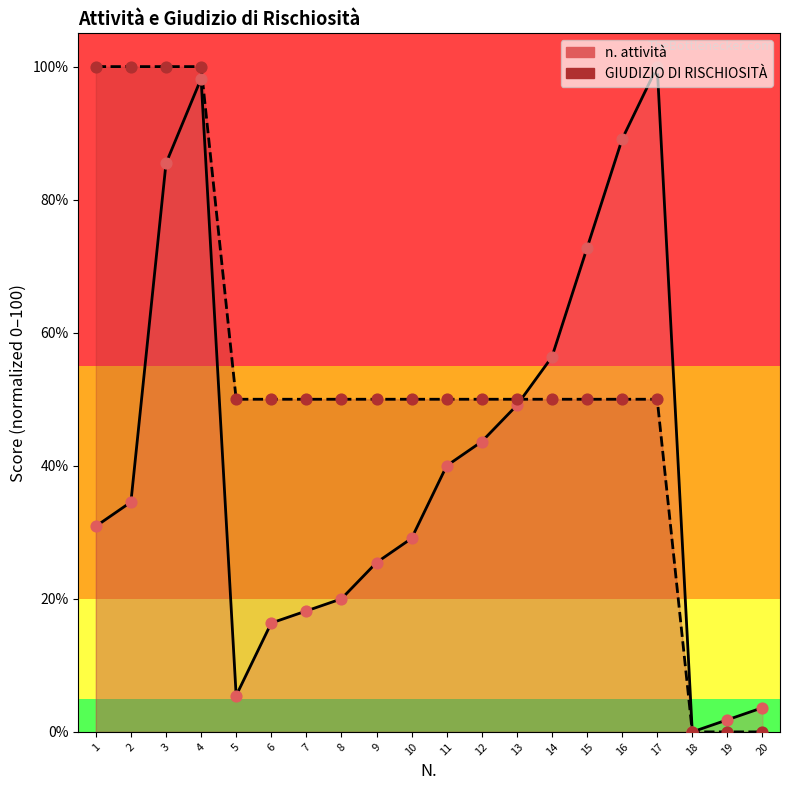

Which series has the largest total across all categories?

GIUDIZIO DI RISCHIOSITÀ